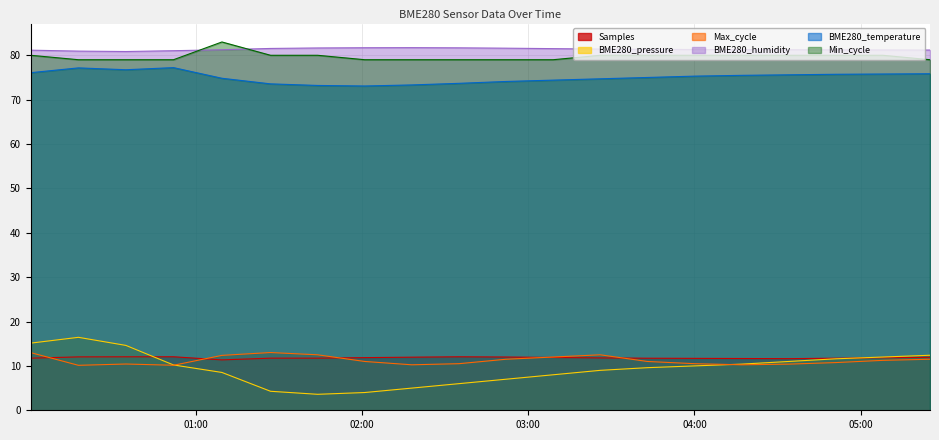

What is the highest value of the BME280_pressure series?

16.4